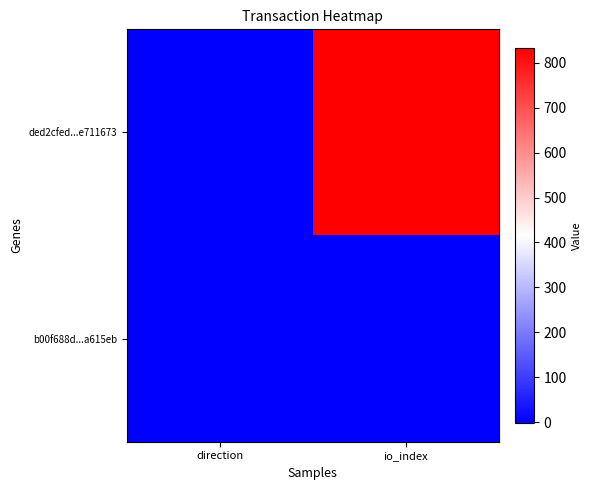

Between direction and io_index, which is larger?

io_index